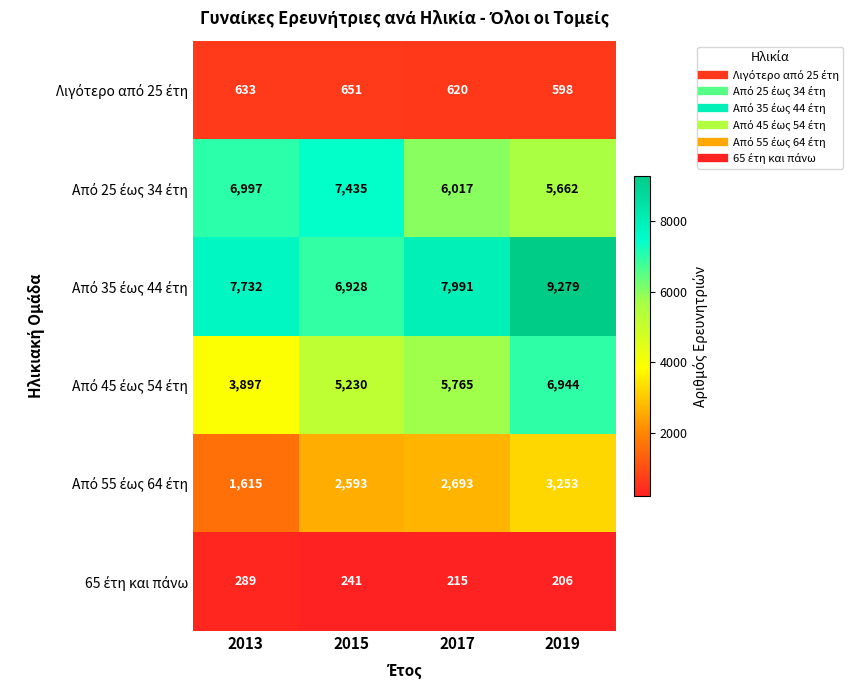

What is the spread (max minus min) of values at 2015?

7194